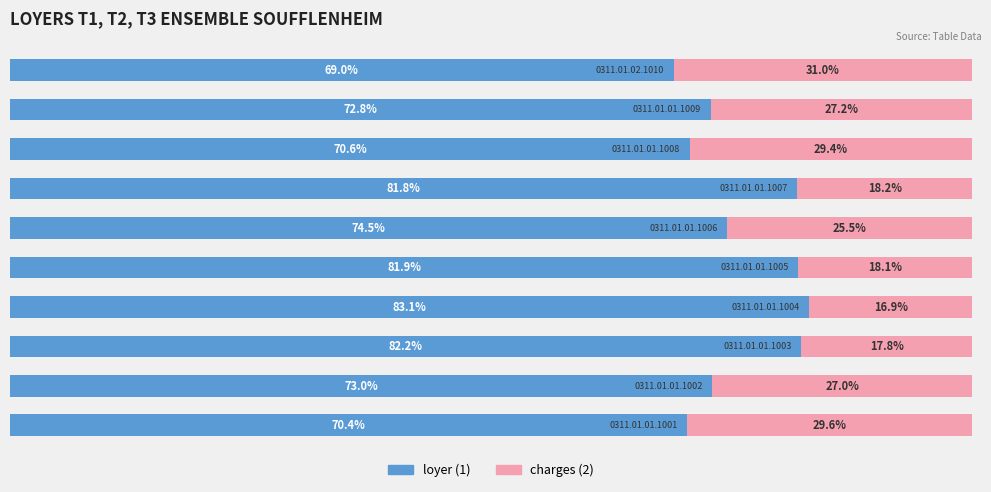

Which series has the largest total across all categories?

loyer (1)